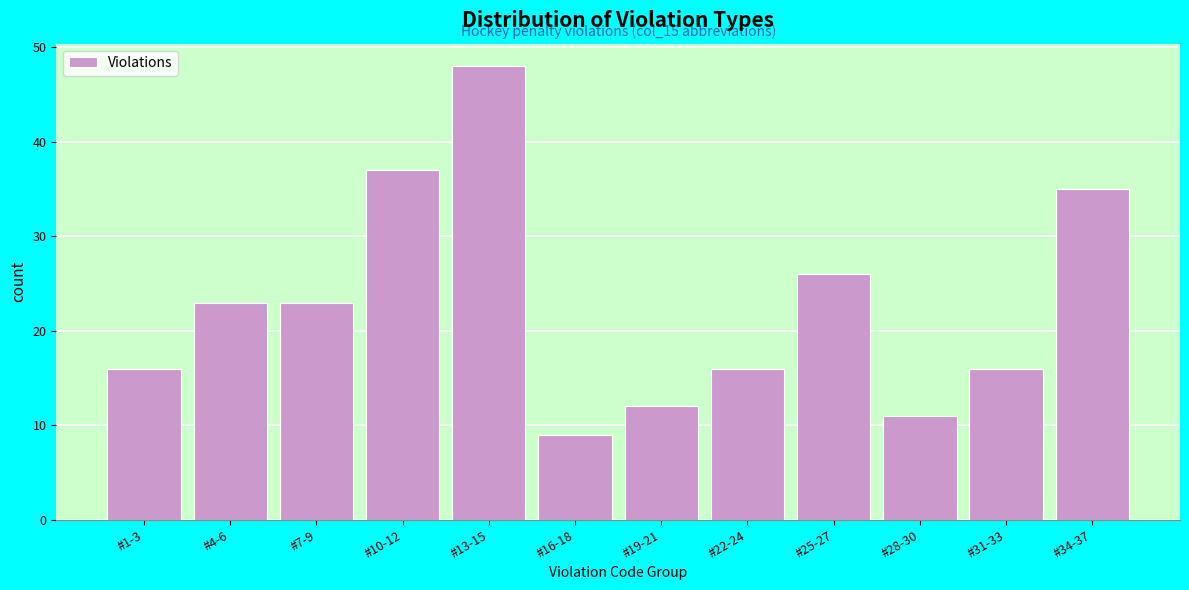

Reading left to right, list all the values displayed in this chart.

#1-3=16	#4-6=23	#7-9=23	#10-12=37	#13-15=48	#16-18=9	#19-21=12	#22-24=16	#25-27=26	#28-30=11	#31-33=16	#34-37=35